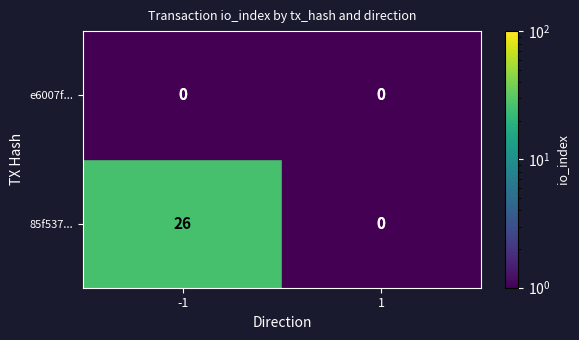

How many distinct data groups are displayed?

2